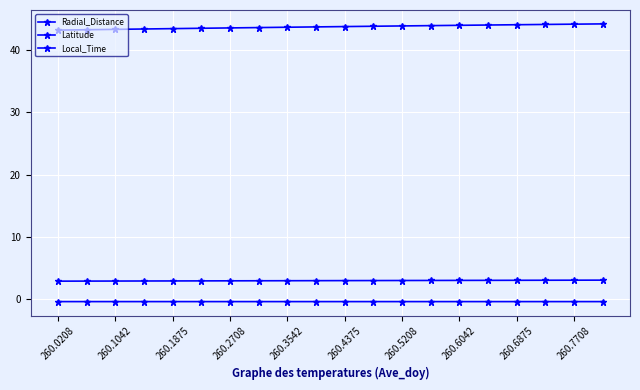

How many lines are shown in the chart?

3